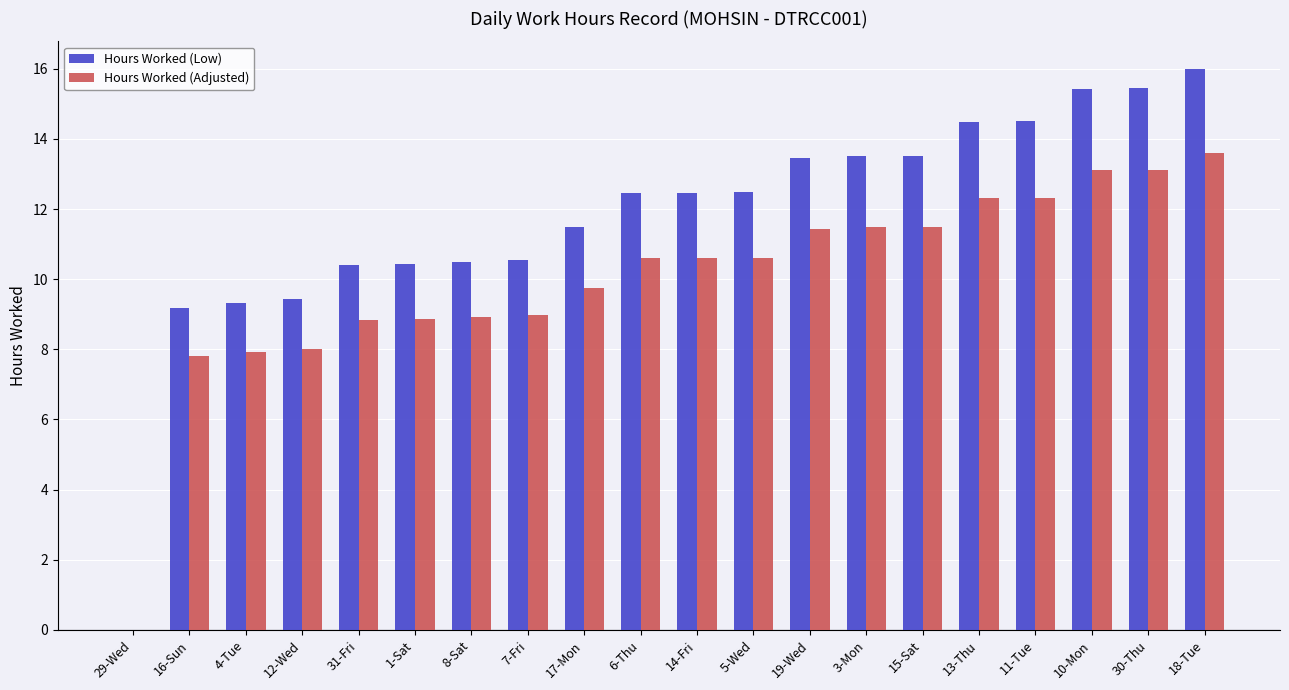

At which category is the sum across all series the highest?

18-Tue